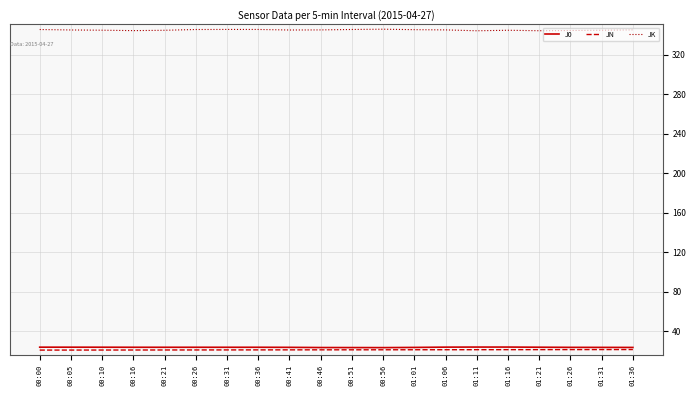

What is the smallest value displayed?

20.6